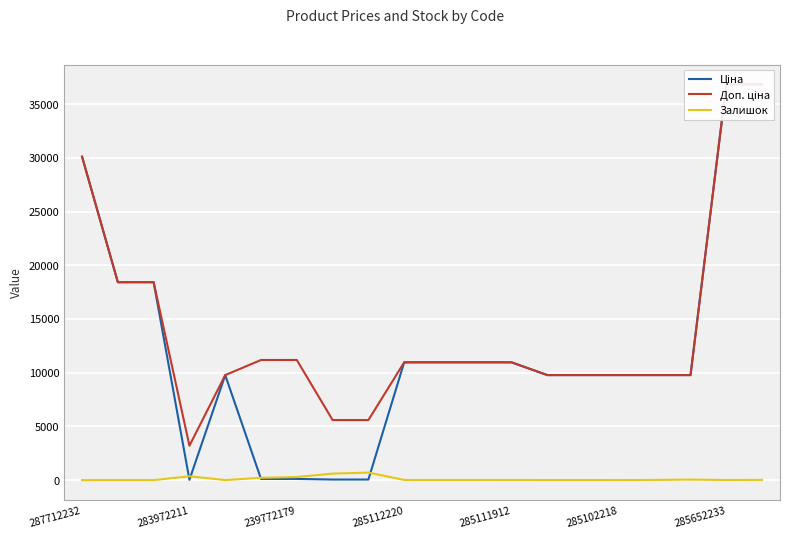

What is the maximum value for Ціна?

36841.8